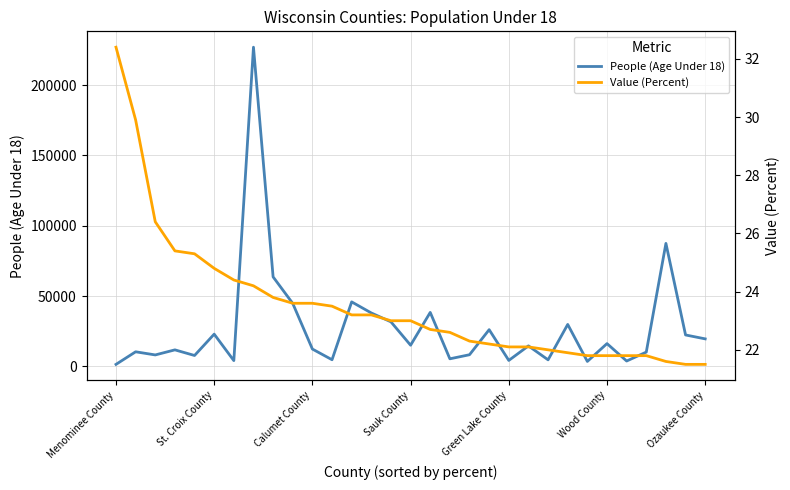

The Value (Percent) series shows 23.0 at Sauk County. True or false?

True